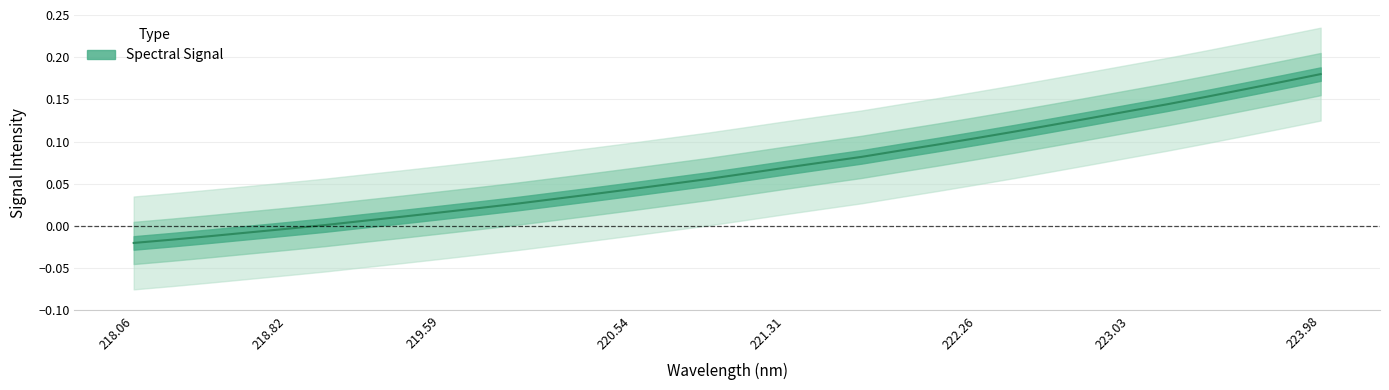

How many negative values are there?

5